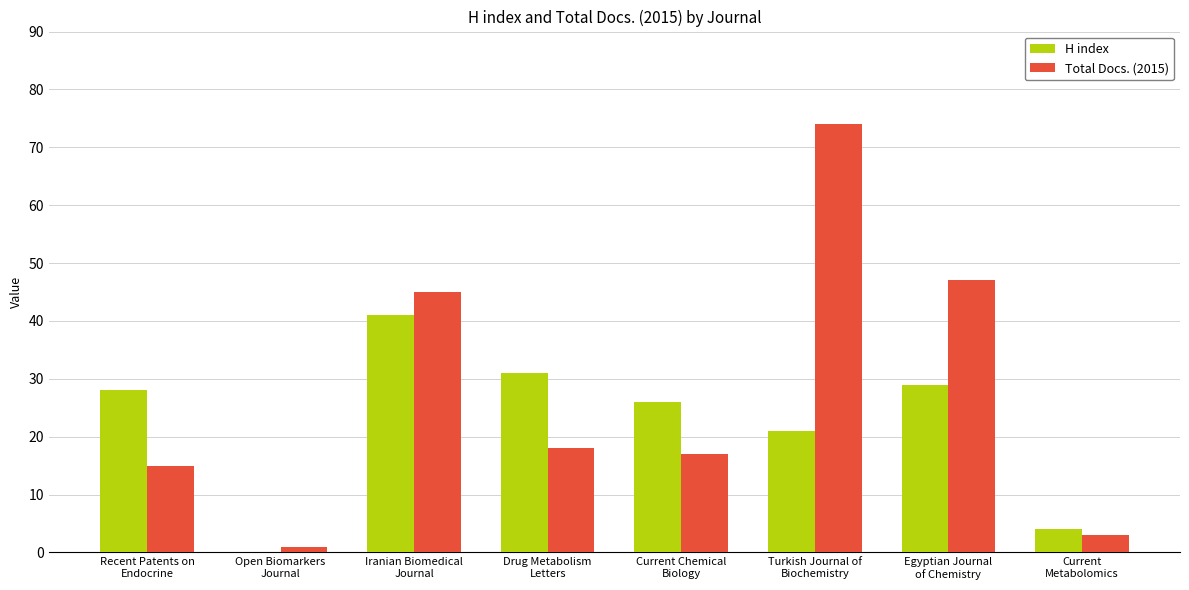

The value of Total Docs. (2015) at Current Chemical
Biology is 17. True or false?

True